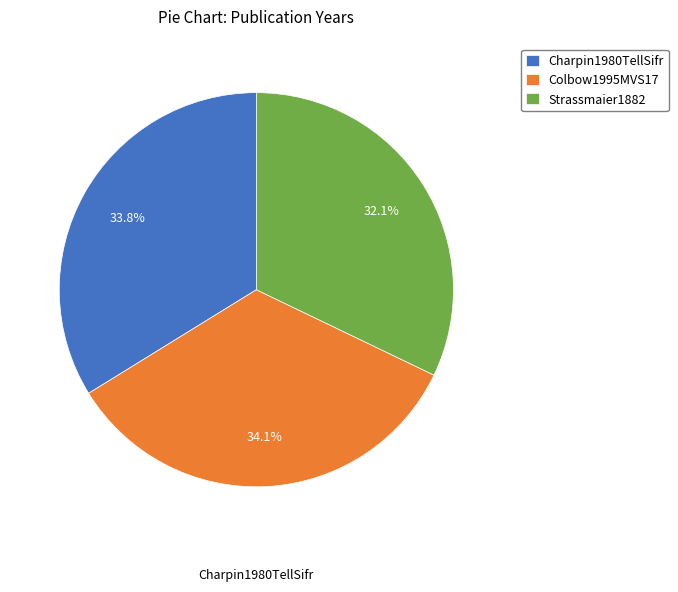

Does Colbow1995MVS17 represent more than half of the total?

No